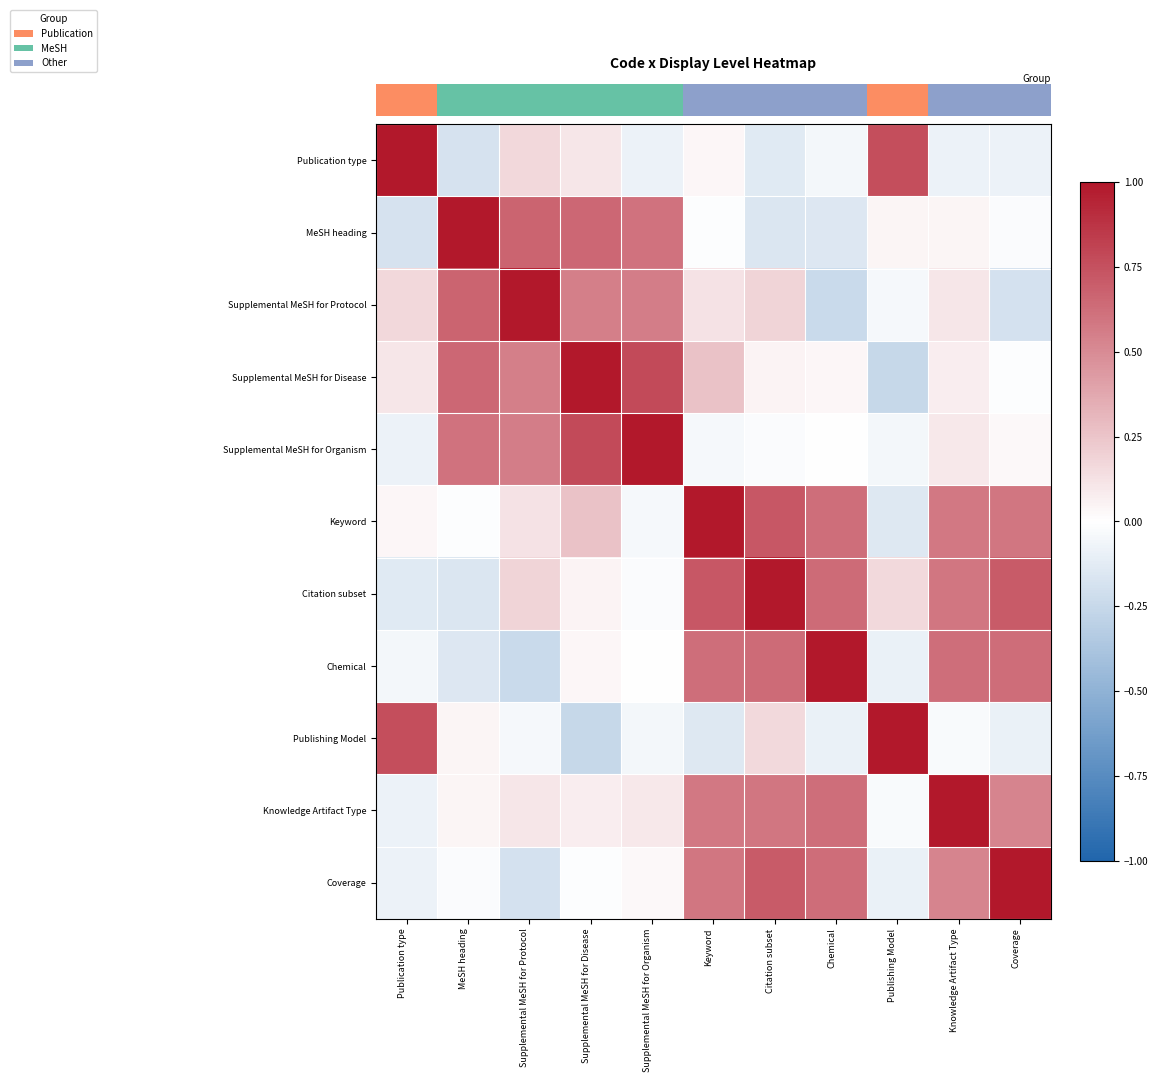

Which category has the highest value across all series?

Publication type